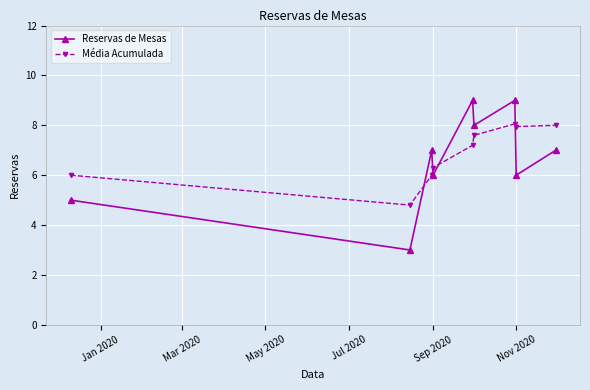

How many intersections are there between Reservas de Mesas and Média Acumulada?

4